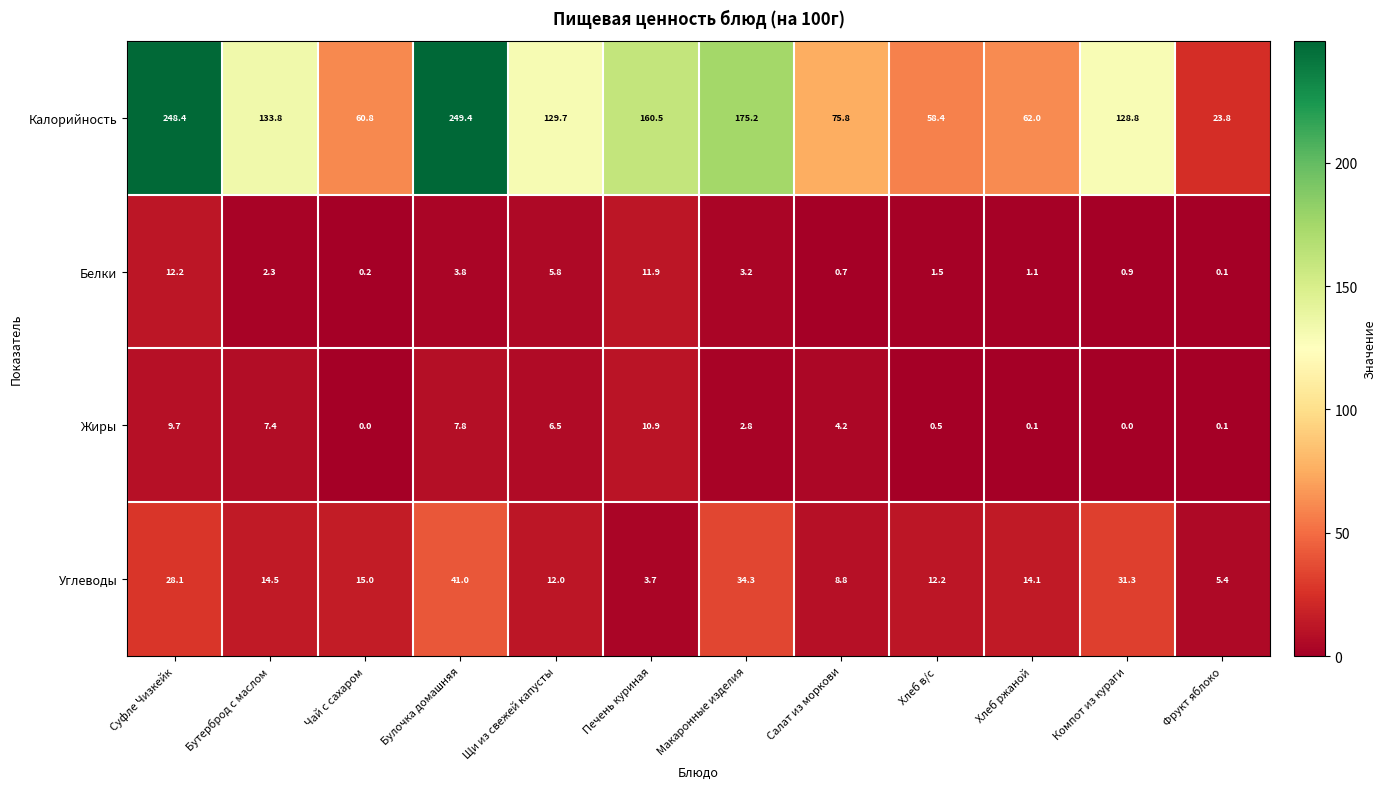

List the series in order of their peak value, lowest first.

Жиры, Белки, Углеводы, Калорийность